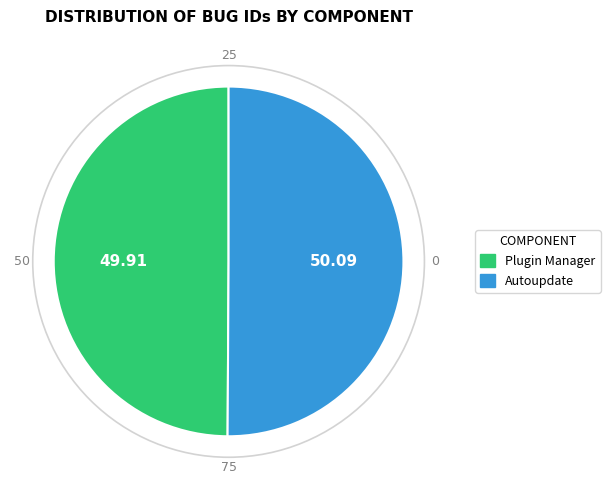

Is the sum of Autoupdate and Plugin Manager greater than half?

Yes